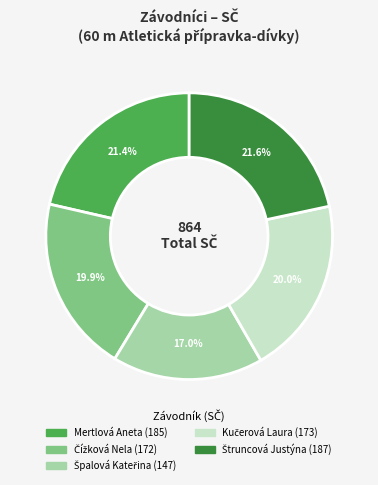

To the nearest percent, what is the difference between the largest and smallest slice percentages?

5%